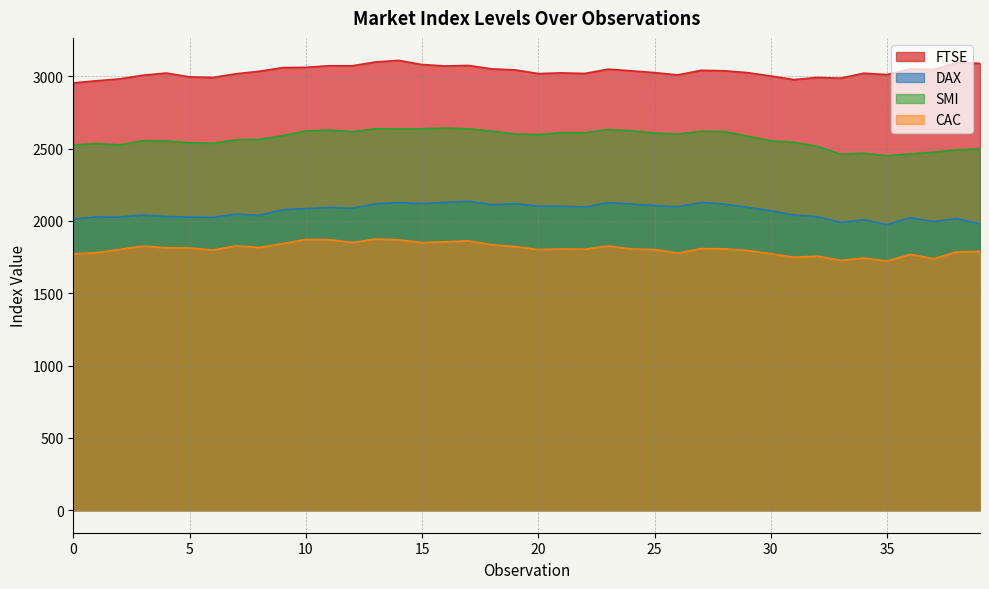

How many series are shown in this chart?

4